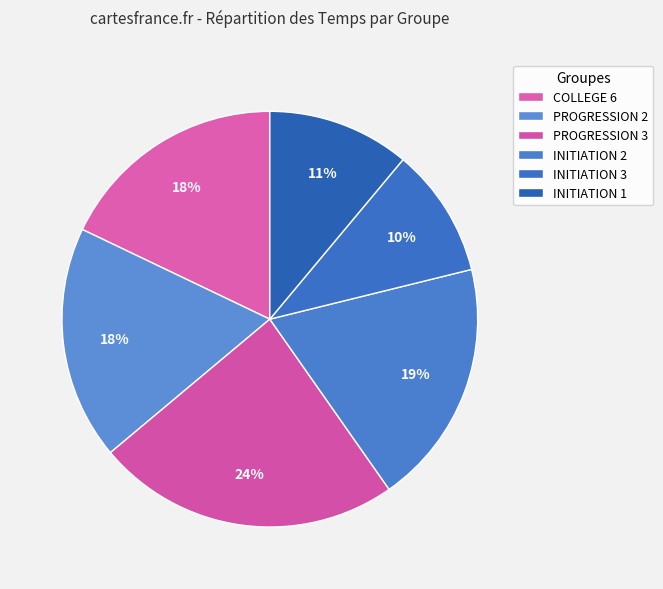

Count the number of slices in the pie.

6